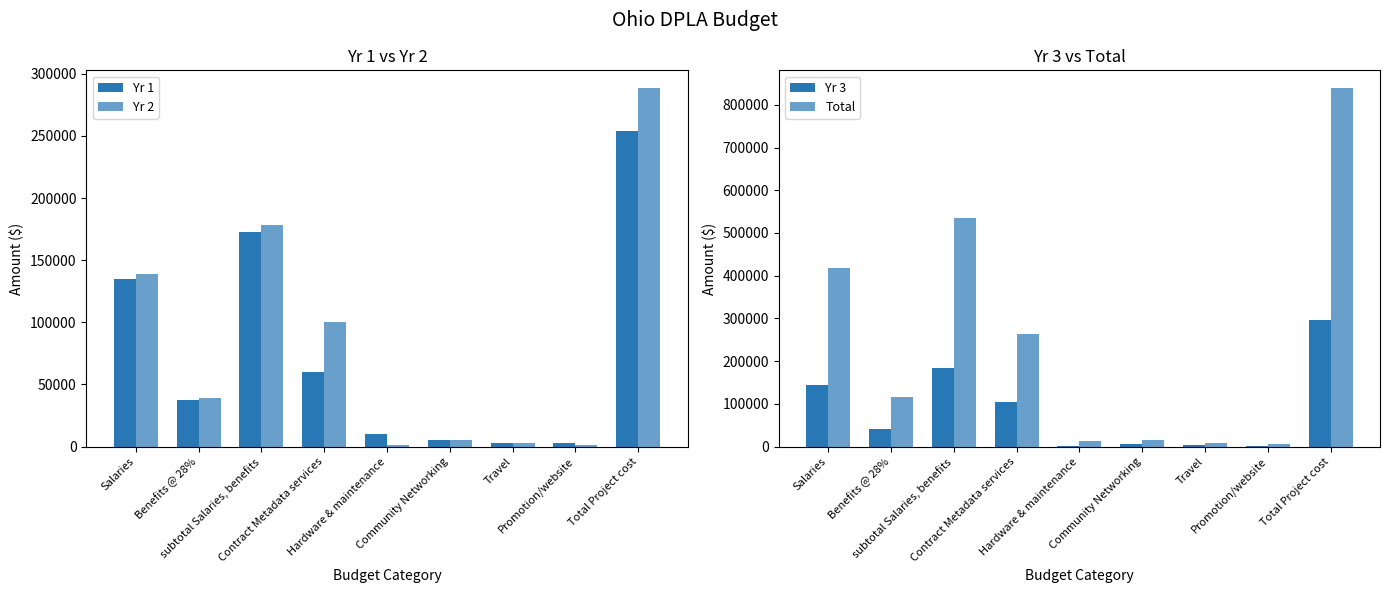

At which category does the chart reach its minimum across all series?

Hardware & maintenance